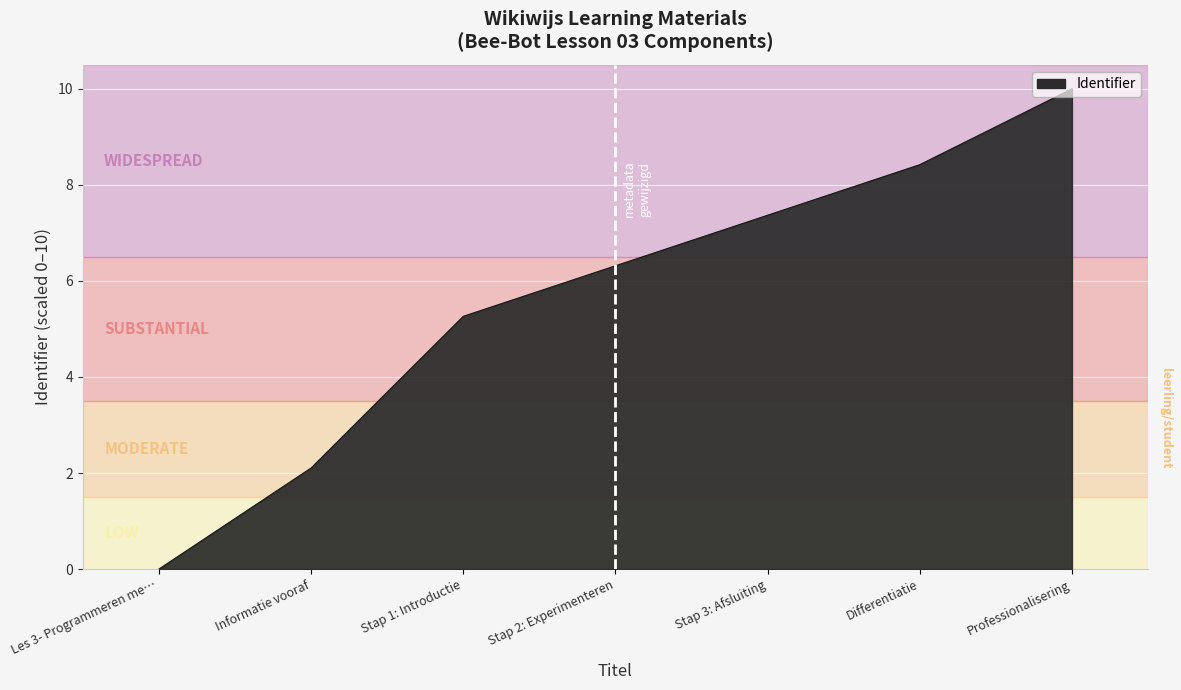

At which label is the value closest to 5?

Stap 1: Introductie